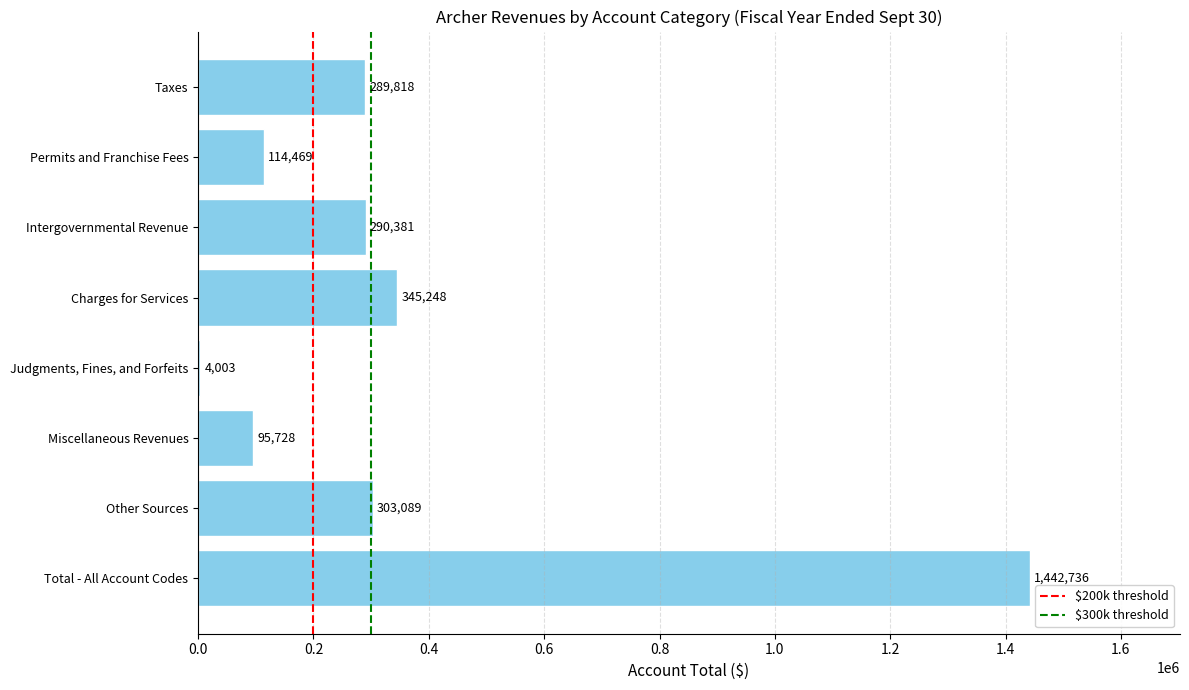

What is the greatest value displayed?

1442736